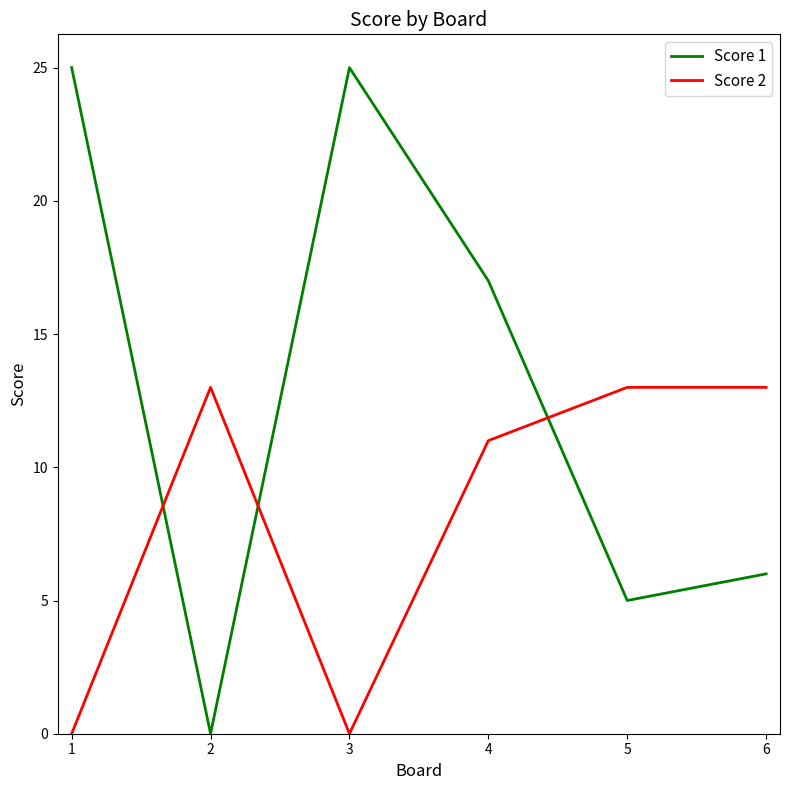

Rank the series at 4 from lowest to highest value.

Score 2, Score 1